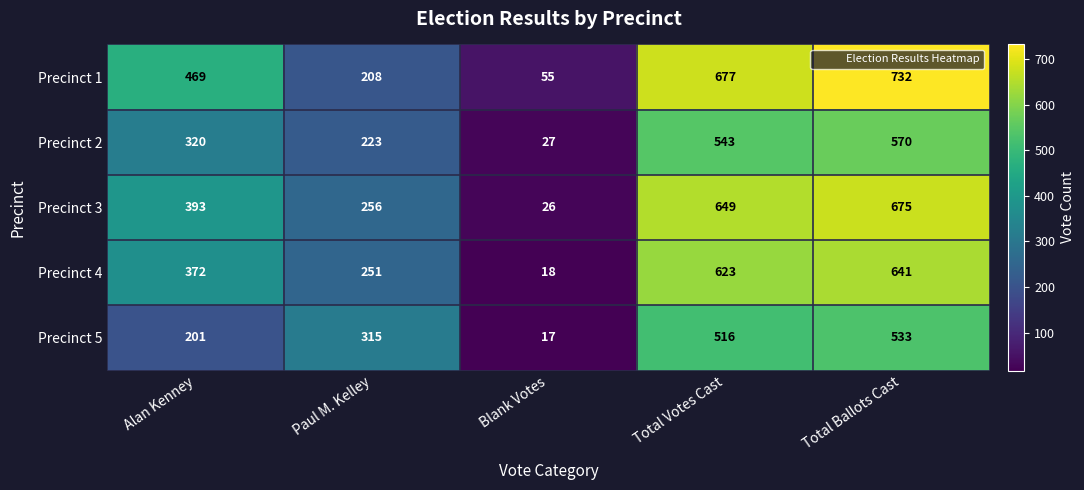

At Blank Votes, list the series in order from largest to smallest.

Precinct 1, Precinct 2, Precinct 3, Precinct 4, Precinct 5